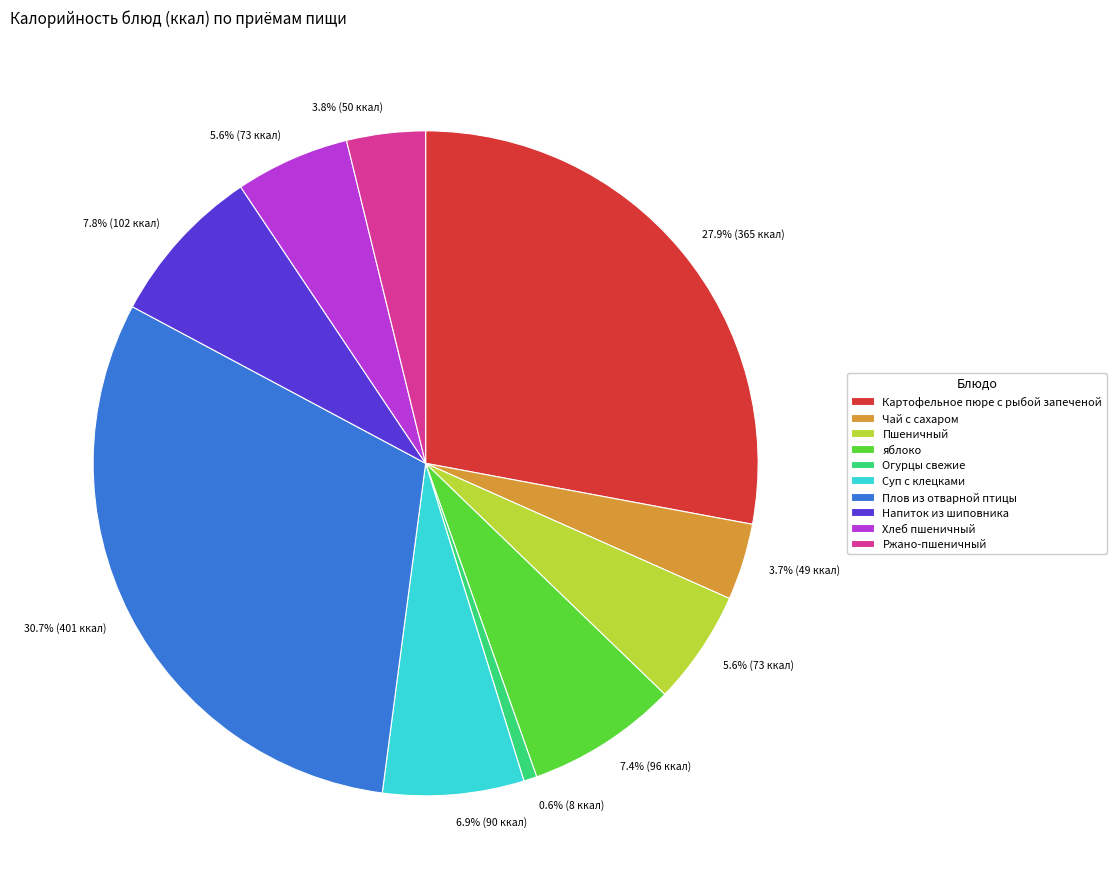

Is it true that Суп с клецками is 21% of the pie?

False